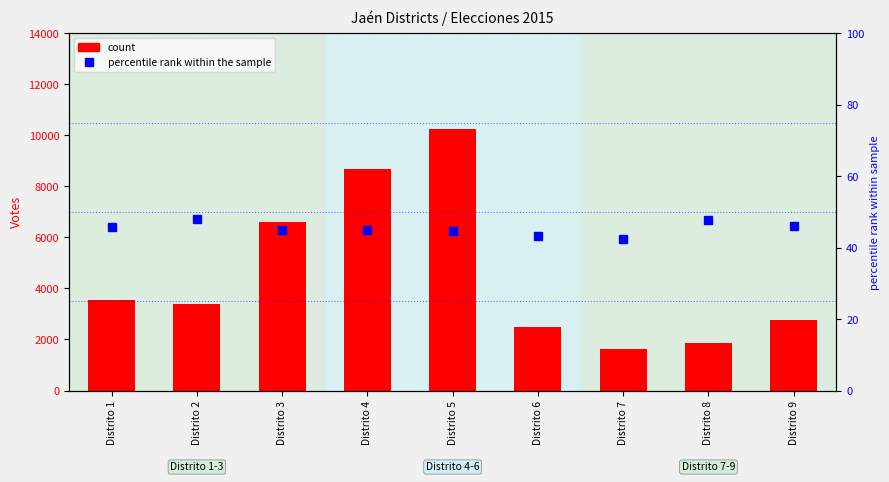

Which series has the widest spread of values?

count